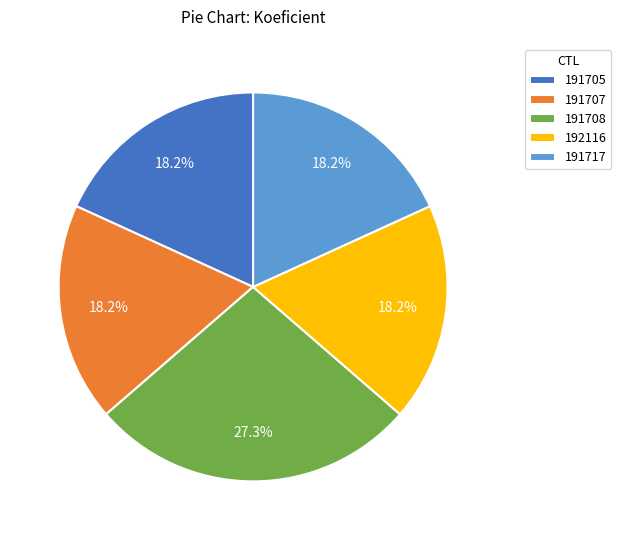

Is it true that 191717 is 18% of the pie?

True